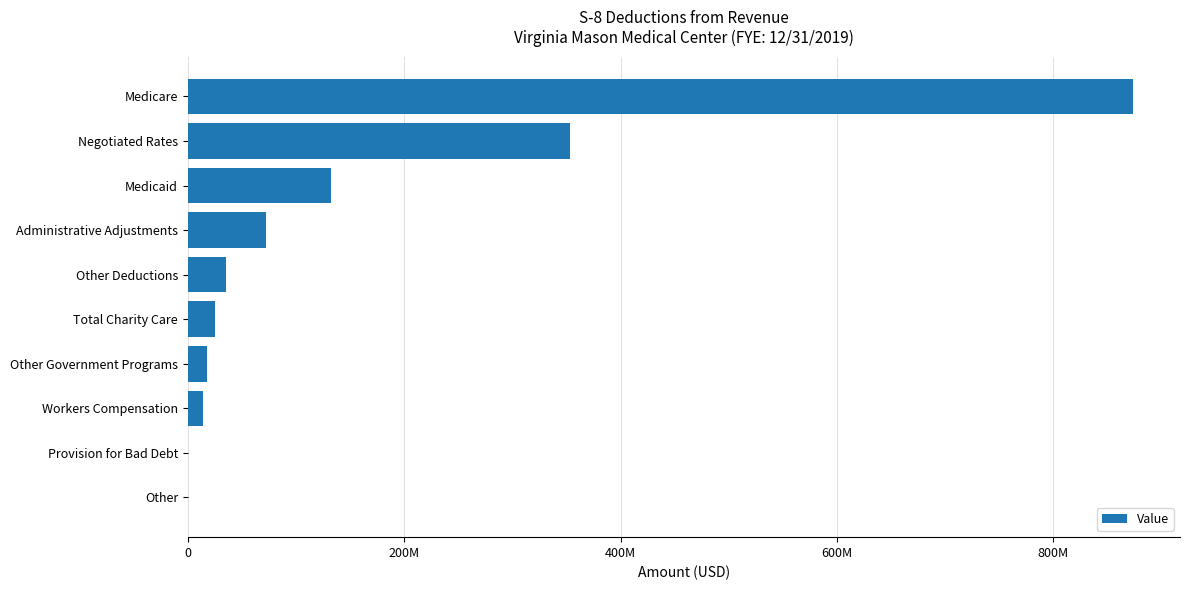

Are the bars horizontal?

Yes